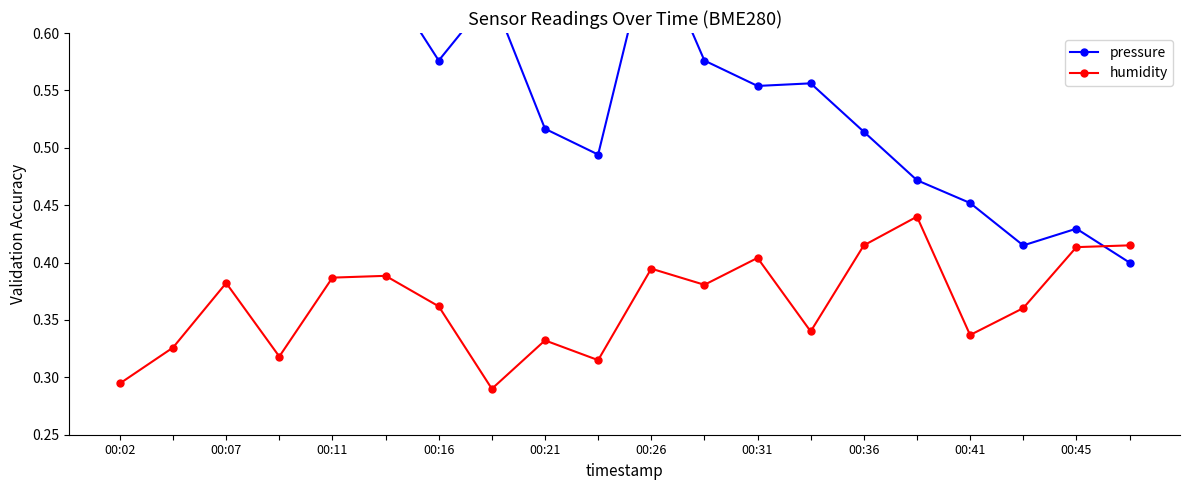

How many times do humidity and pressure cross each other?

1